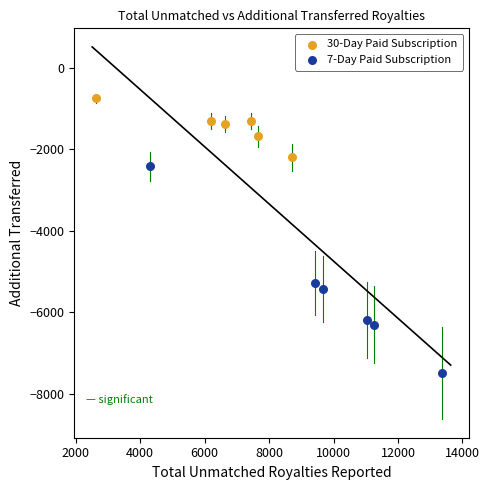

Which series has the widest spread of Y values?

7-Day Paid Subscription